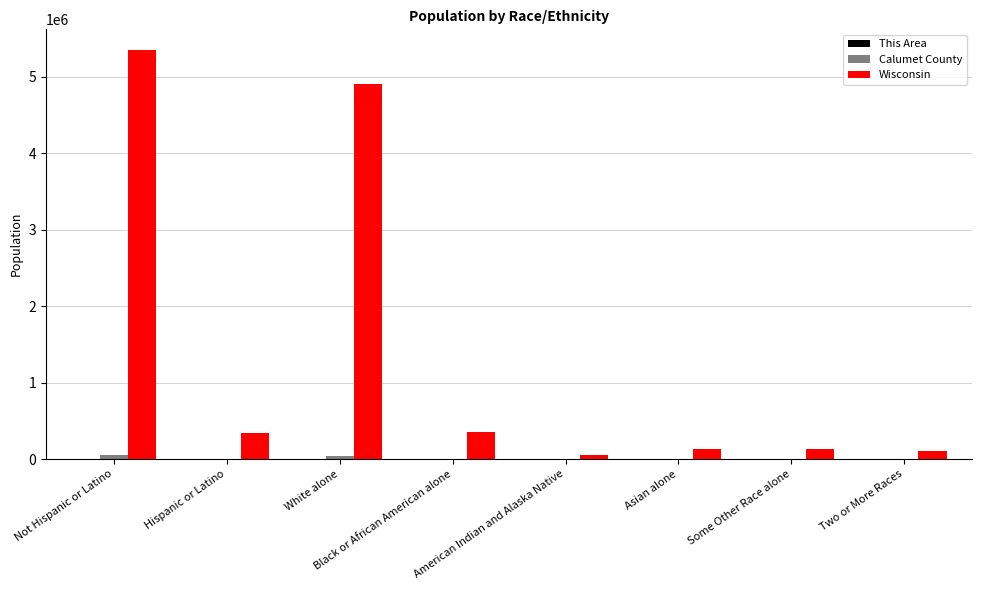

Which series has the largest total across all categories?

Wisconsin